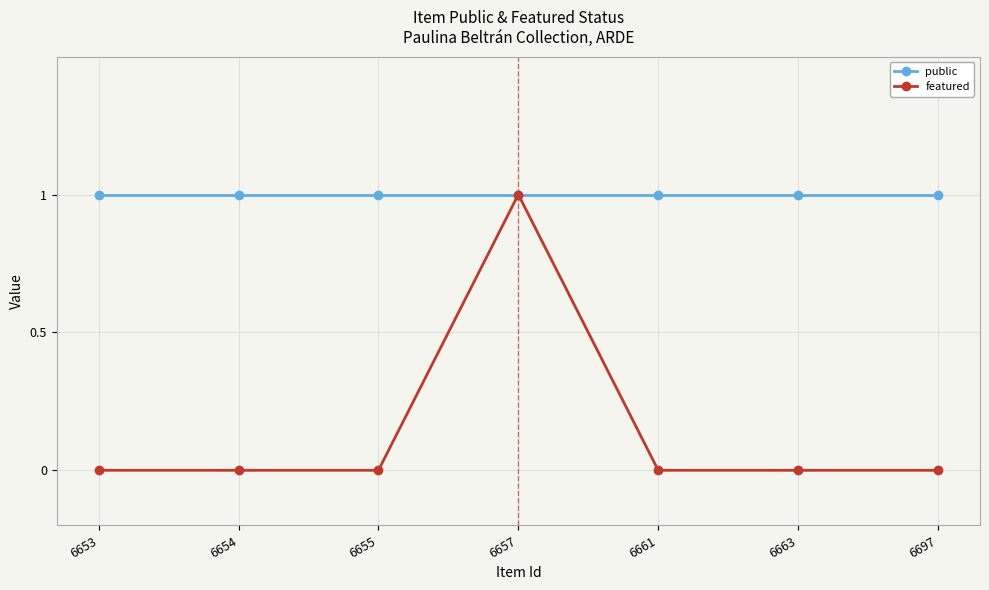

What is the spread (max minus min) of values at 6654?

1